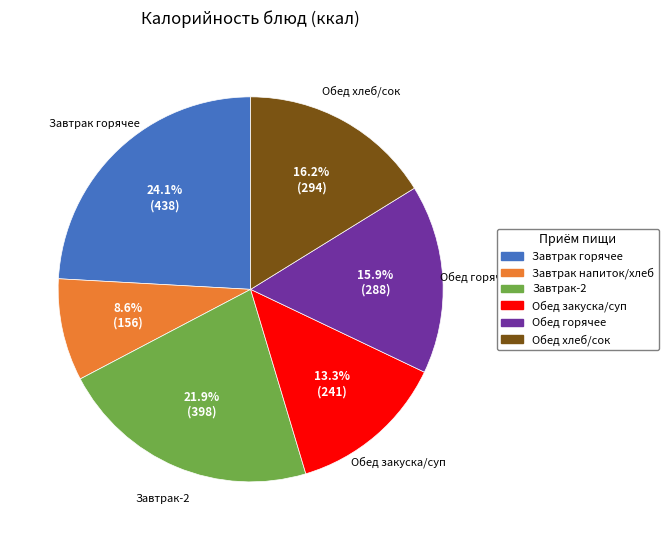

What is the largest slice in the pie chart?

Завтрак горячее